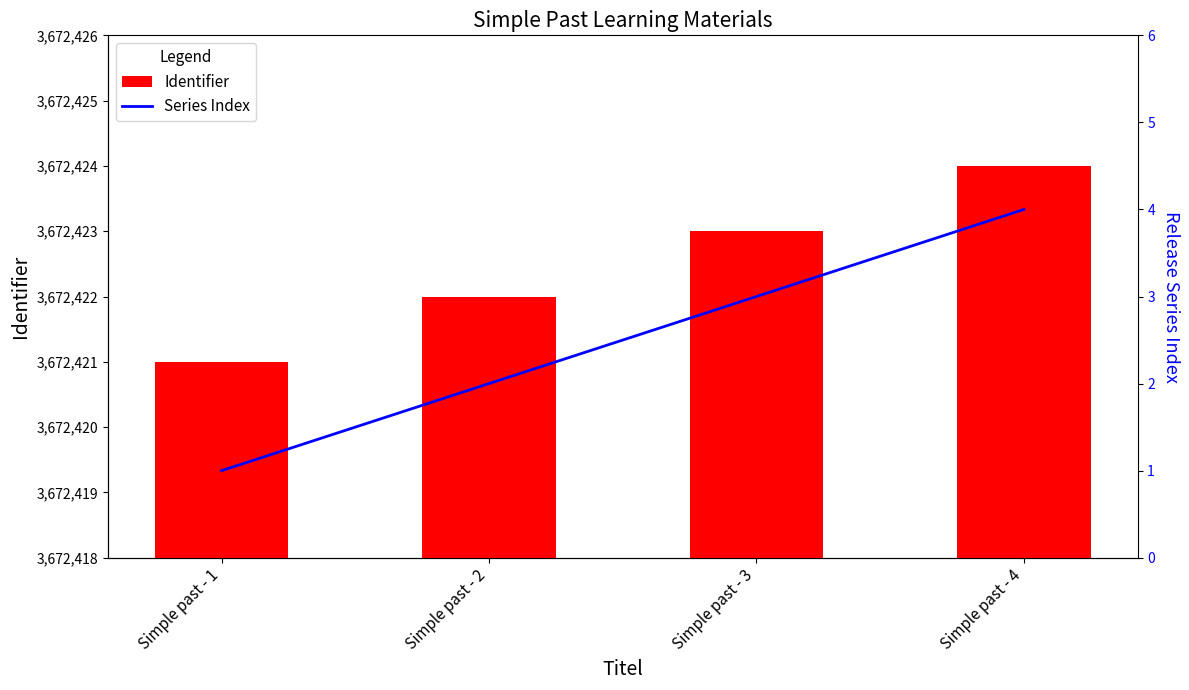

What is the lowest value of the Identifier series?

3672421